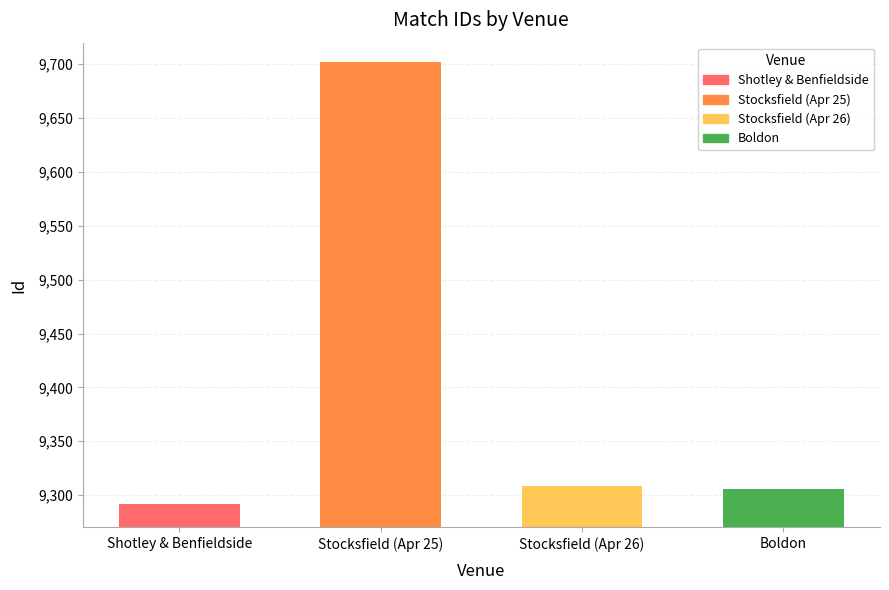

Reading left to right, list all the values displayed in this chart.

9292	9702	9308	9306